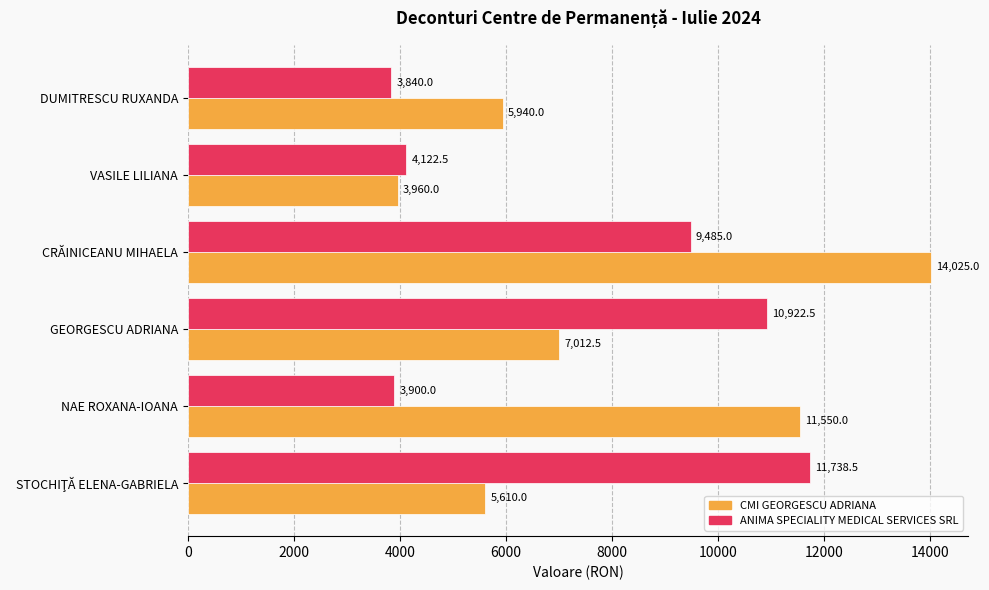

Where is ANIMA SPECIALITY MEDICAL SERVICES SRL nearest to the value 7789?

CRĂINICEANU MIHAELA